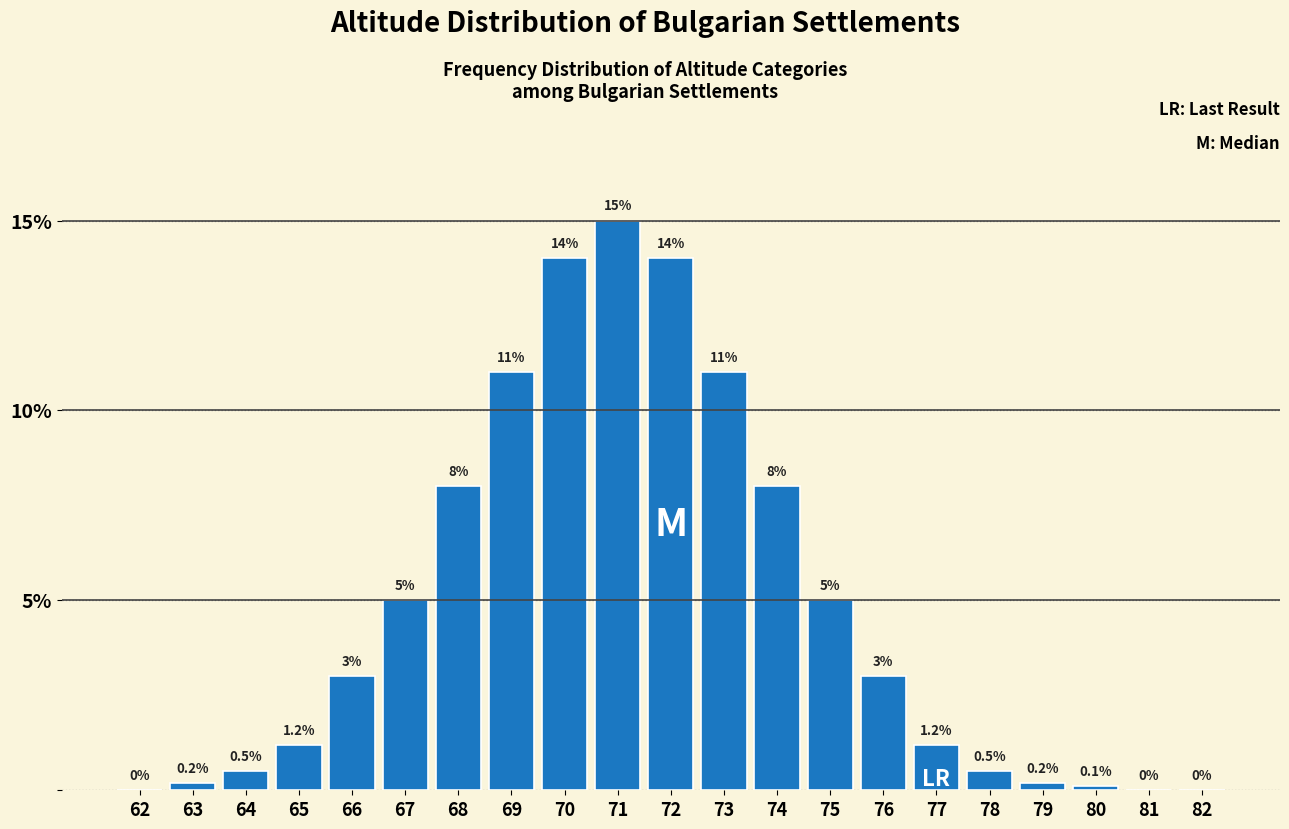

Reading left to right, what are all the values shown in this chart?

62=0.0	63=0.2	64=0.5	65=1.2	66=3.0	67=5.0	68=8.0	69=11.0	70=14.0	71=15.0	72=14.0	73=11.0	74=8.0	75=5.0	76=3.0	77=1.2	78=0.5	79=0.2	80=0.1	81=0.0	82=0.0